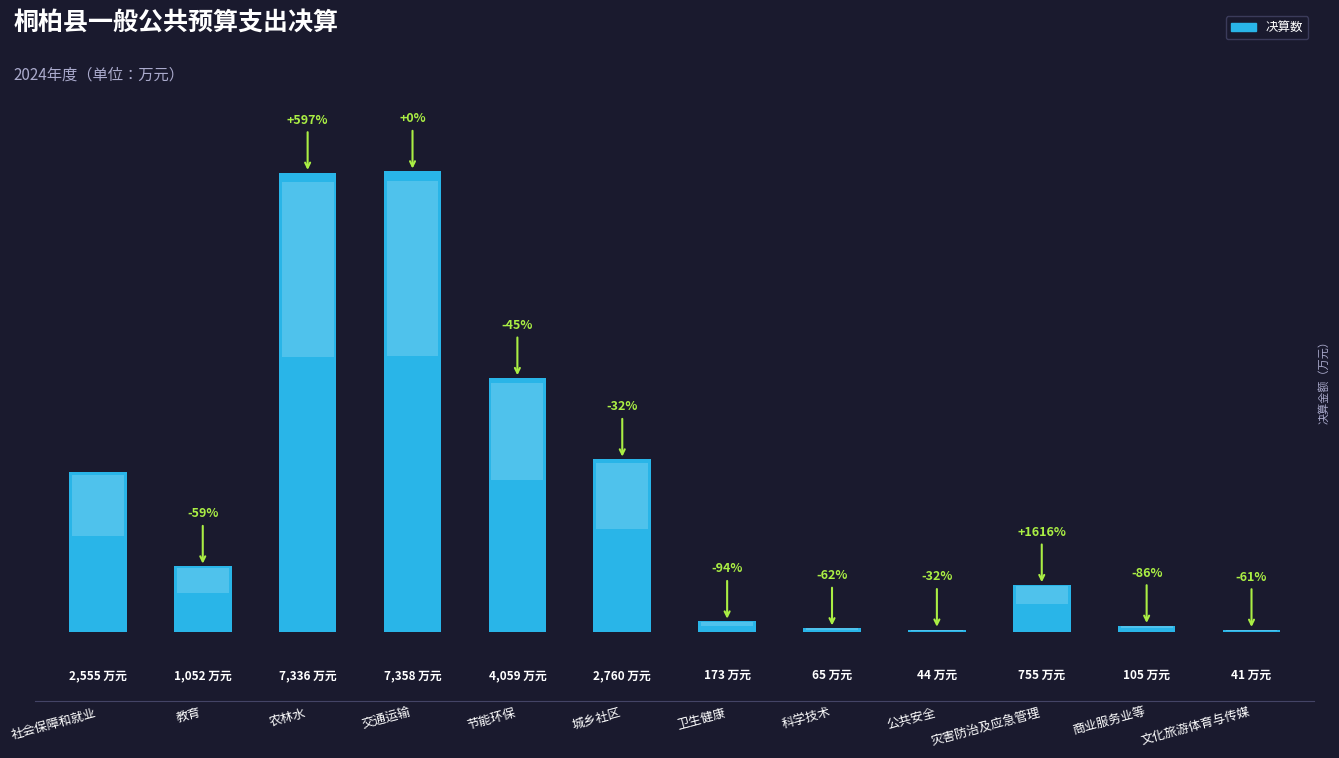

Does the chart contain any negative values?

No